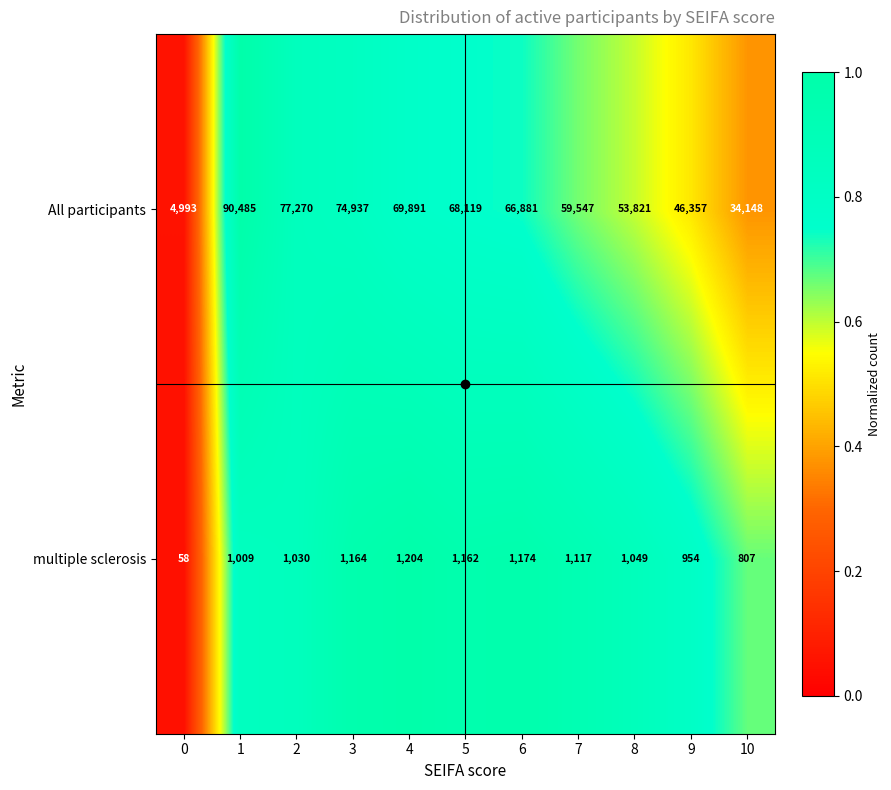

Is it true that All participants equals 66881 at 6?

True